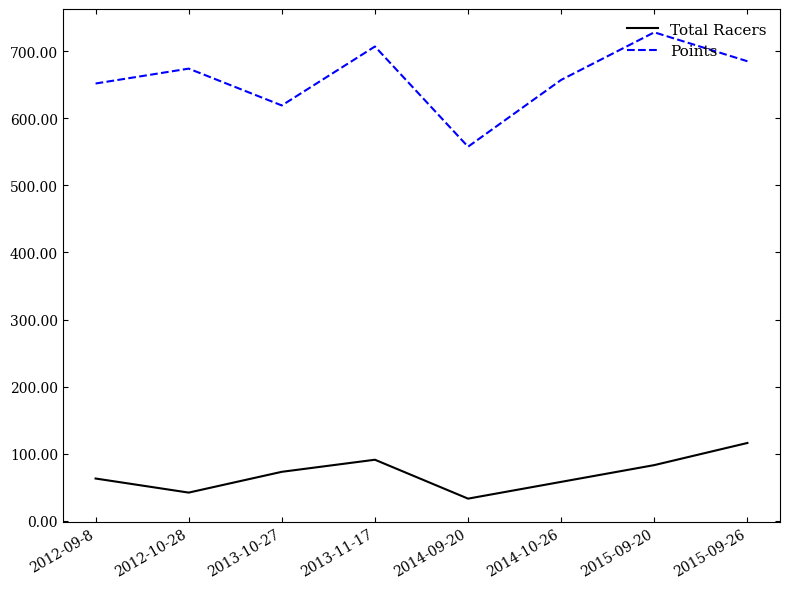

True or false: Points has a value of 685.2 at 2015-09-26.

True